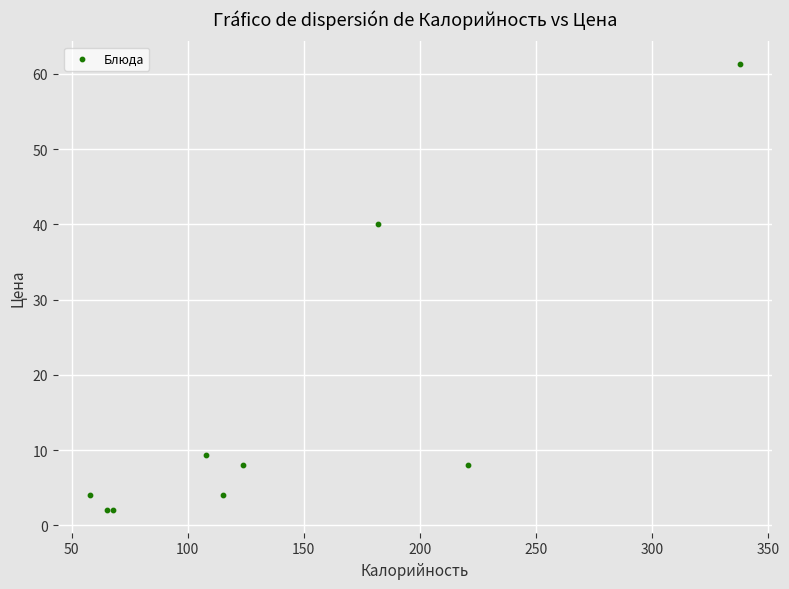

What Y value in the scatter plot is closest to 31?

40.0